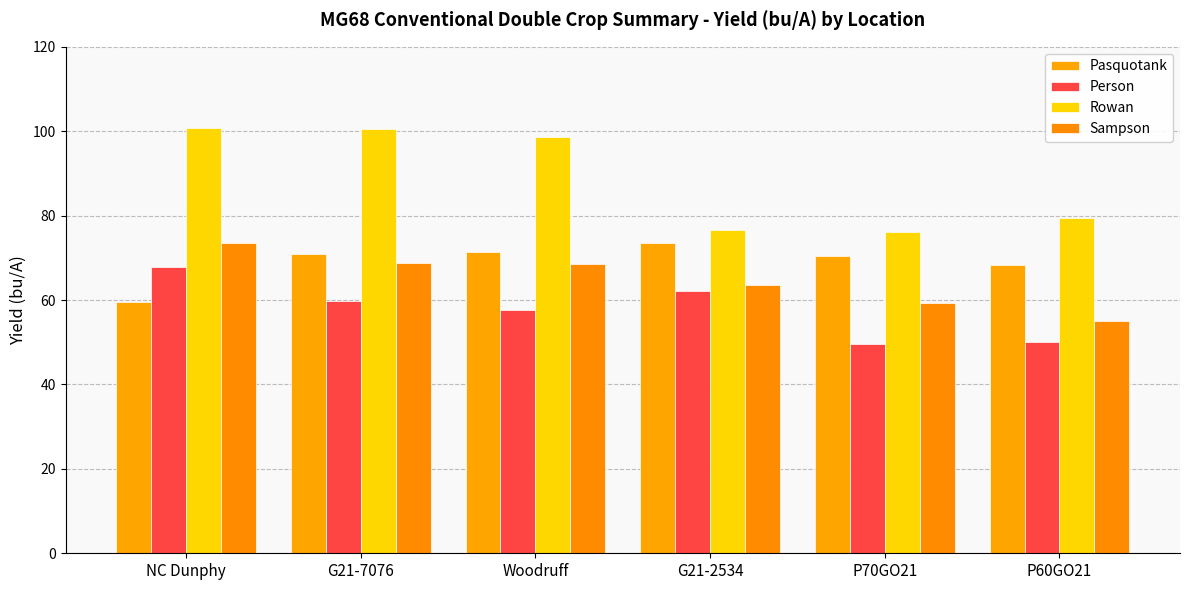

Which category has the lowest value in the Pasquotank series?

NC Dunphy